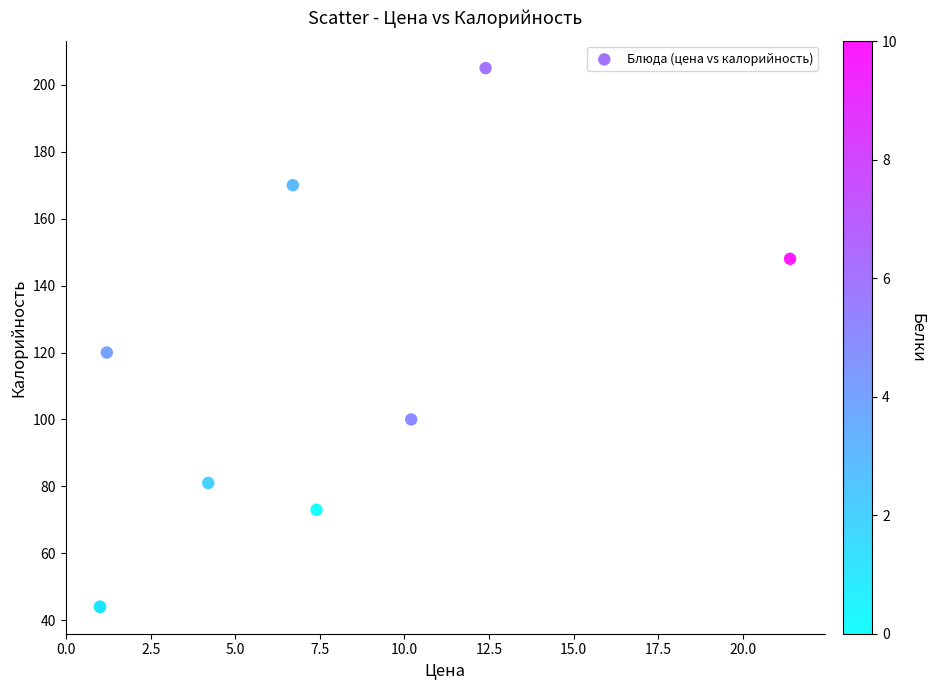

What Y value in the scatter plot is closest to 124?

120